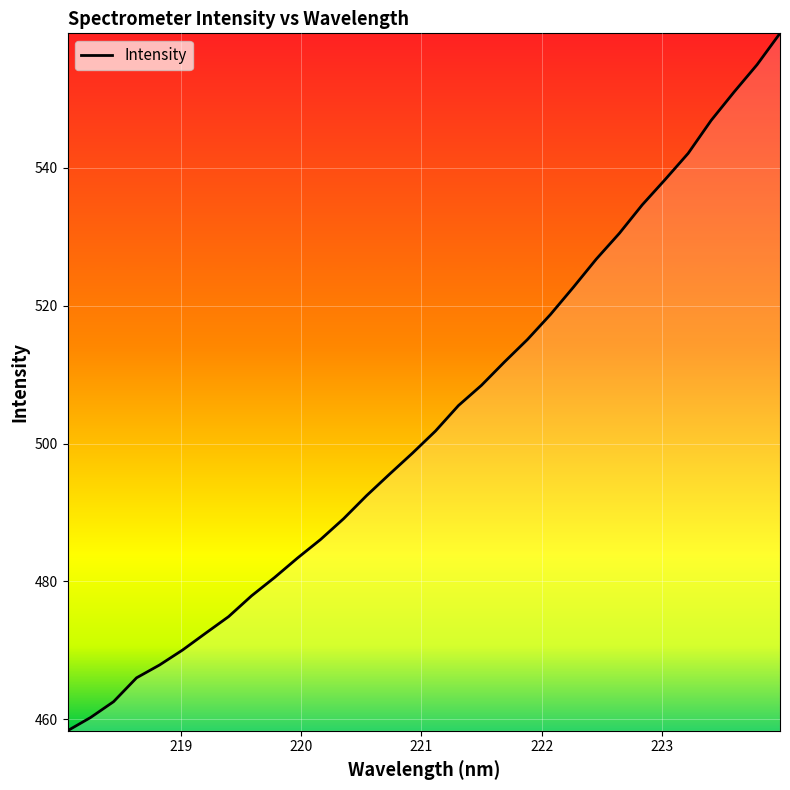

What is the greatest value displayed?

559.5